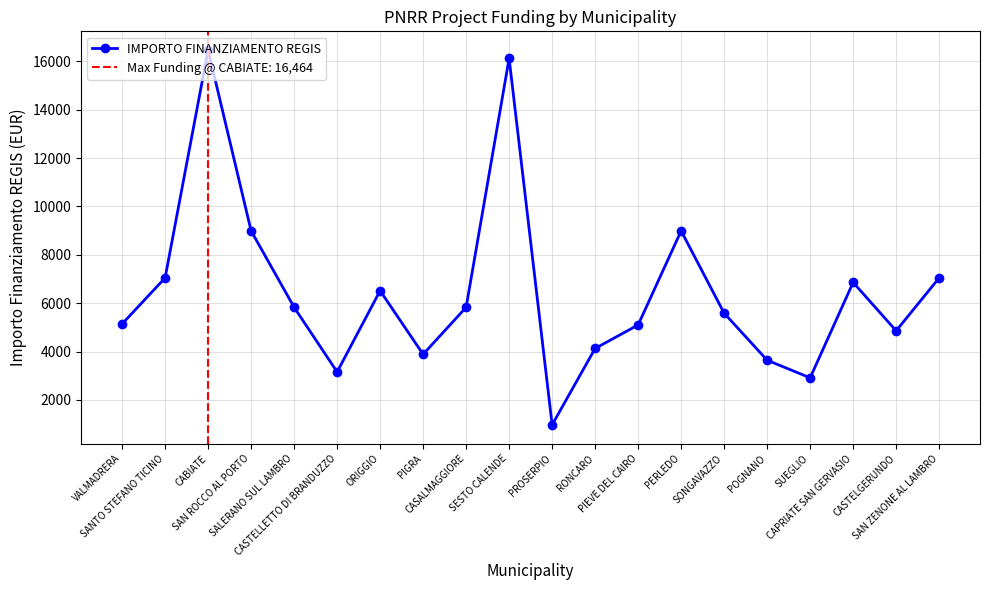

What is the ratio of the value at CASTELGERUNDO to the value at PROSERPIO?

5.0